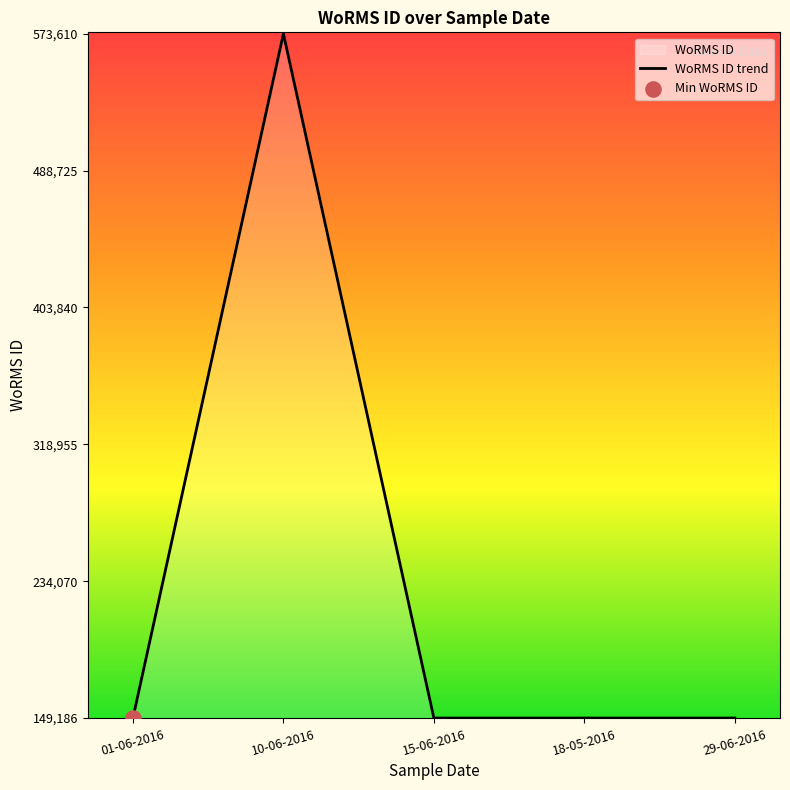

What is the ratio of the value at 18-05-2016 to the value at 01-06-2016?

1.0